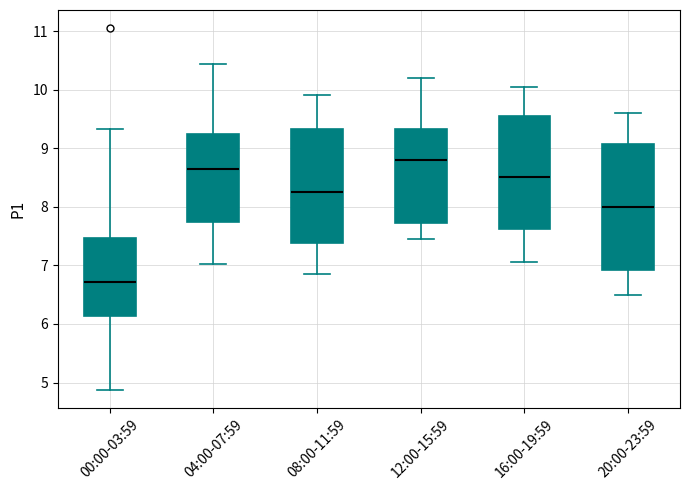

Where is the upper edge of the box for 16:00-19:59 on the y-axis? The values are not printed on the chart, so give them approximately, as read against the axis.

9.6